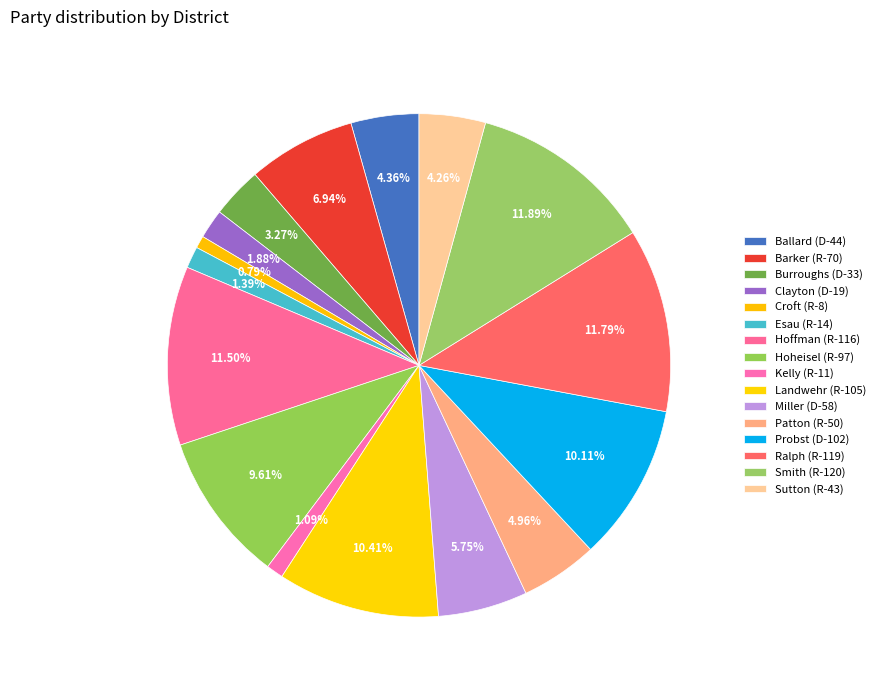

What is the largest slice in the pie chart?

Smith (R-120)